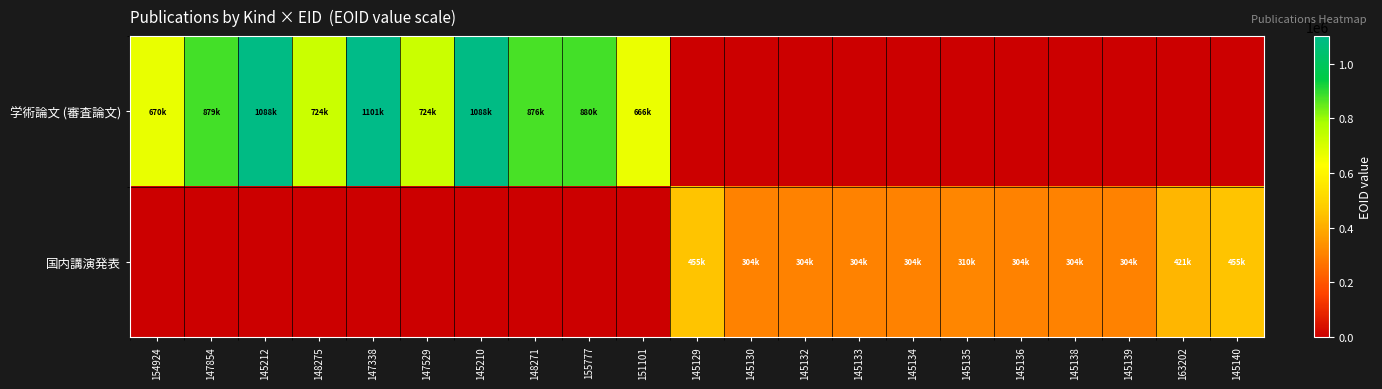

List the series in order of their overall mean, lowest first.

国内講演発表, 学術論文 (審査論文)